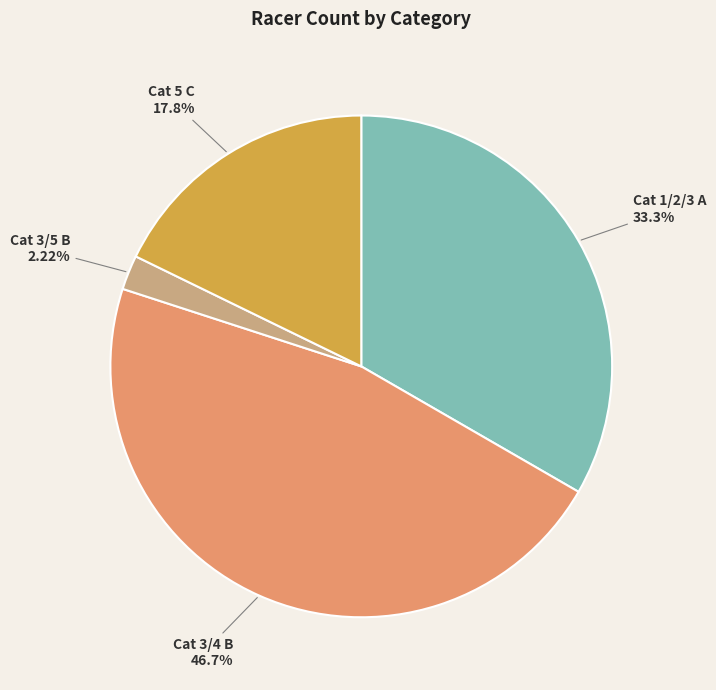

Does any single category account for the majority?

No